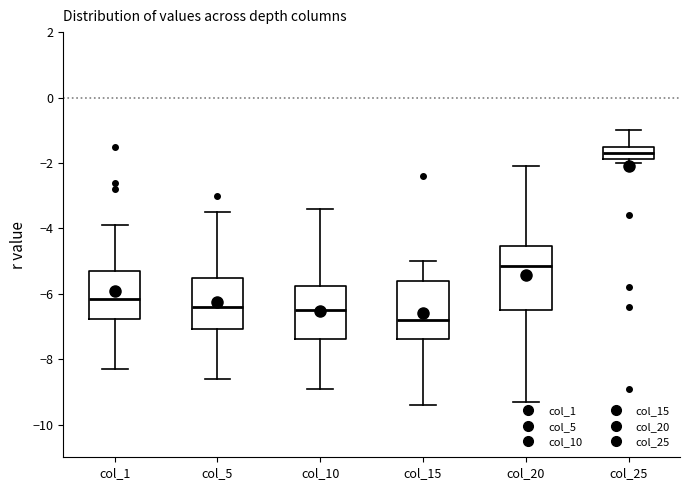

Reading left to right, transcribe this box plot: for each box, give where its median line is, the range the box spans, and where its two whiskers end, as read against the y-axis. The values are not printed on the chart, so give them approximately, as read against the axis.

col_1: median -6.2, box -6.8 to -5.2, whiskers -8.2 to -3.8
col_5: median -6.4, box -7.0 to -5.6, whiskers -8.6 to -3.4
col_10: median -6.4, box -7.4 to -5.8, whiskers -8.8 to -3.4
col_15: median -6.8, box -7.4 to -5.6, whiskers -9.4 to -5.0
col_20: median -5.2, box -6.4 to -4.6, whiskers -9.2 to -2.0
col_25: median -1.6, box -1.8 to -1.4, whiskers -2.0 to -1.0